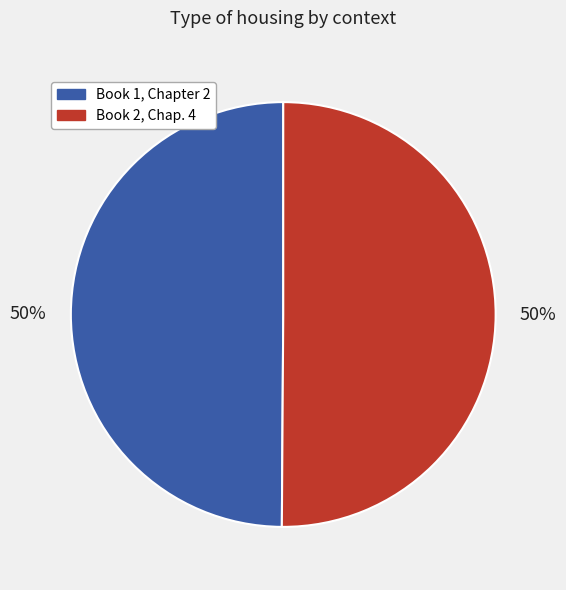

Count the number of slices in the pie.

2